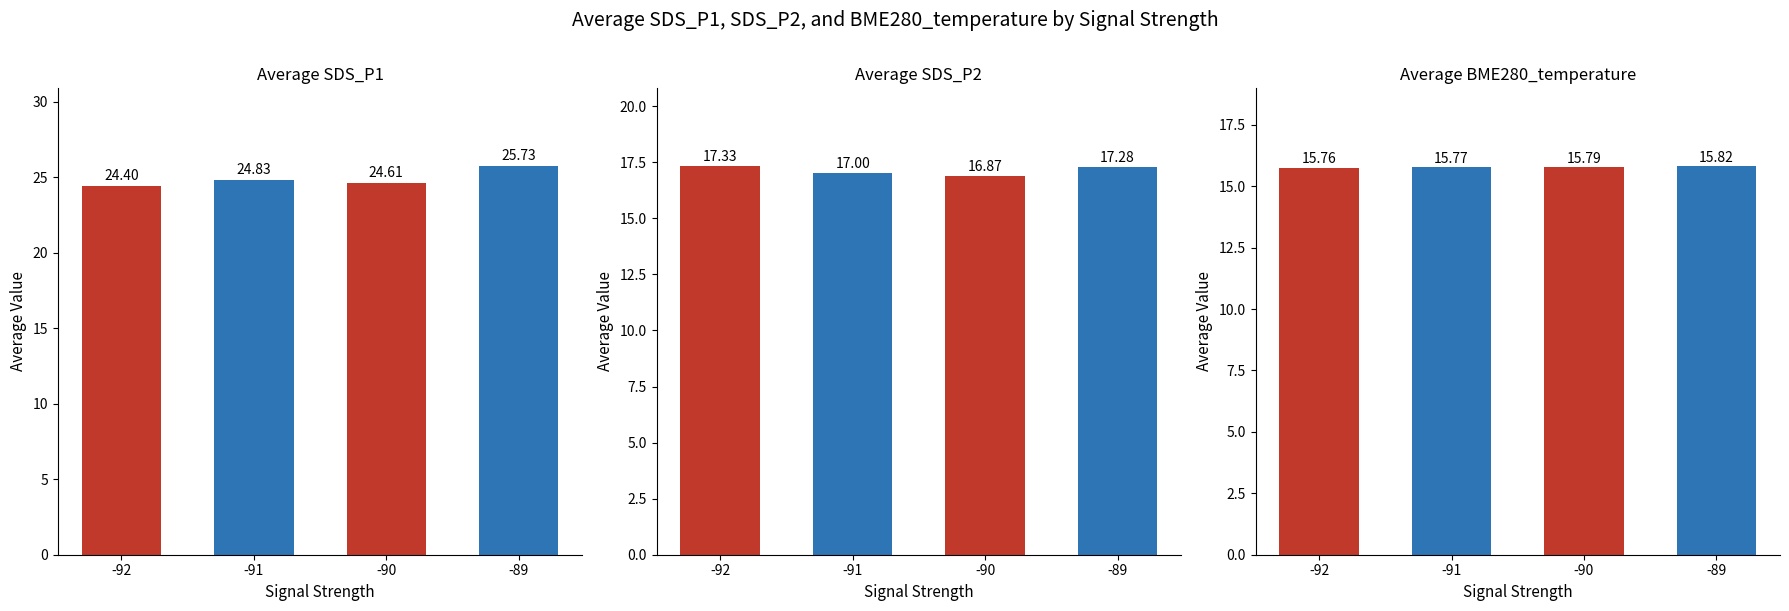

How many series are shown in this chart?

3